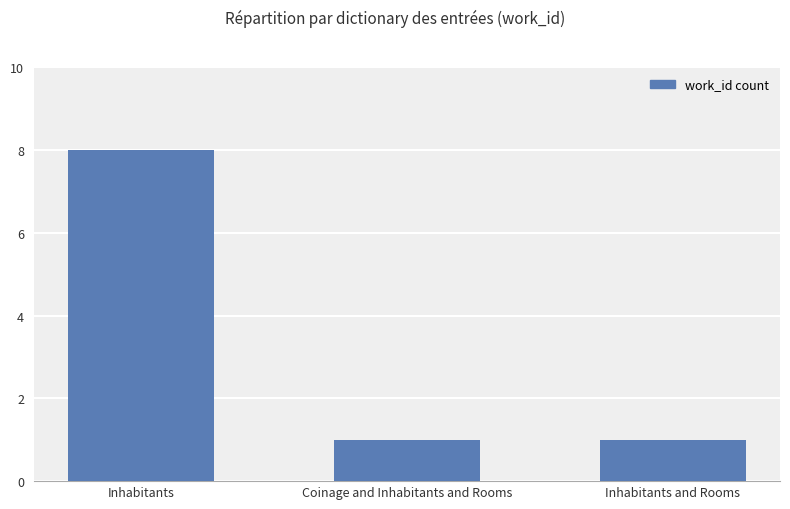

What is the label of the 2nd bar from the right?

Coinage and Inhabitants and Rooms